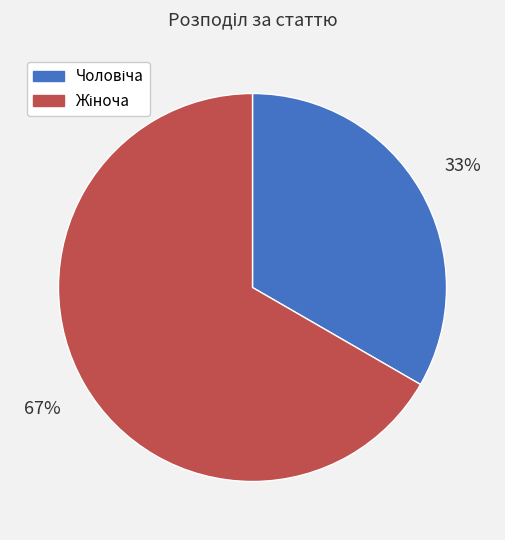

To the nearest percent, what is the average slice percentage?

50%